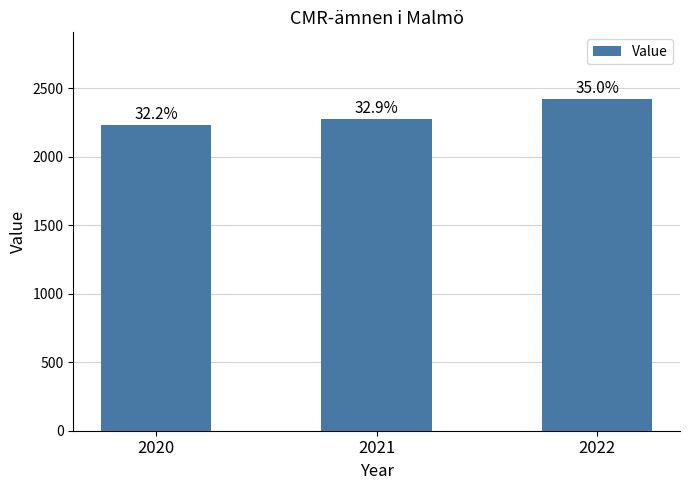

The value at 2020 is 2229. True or false?

True